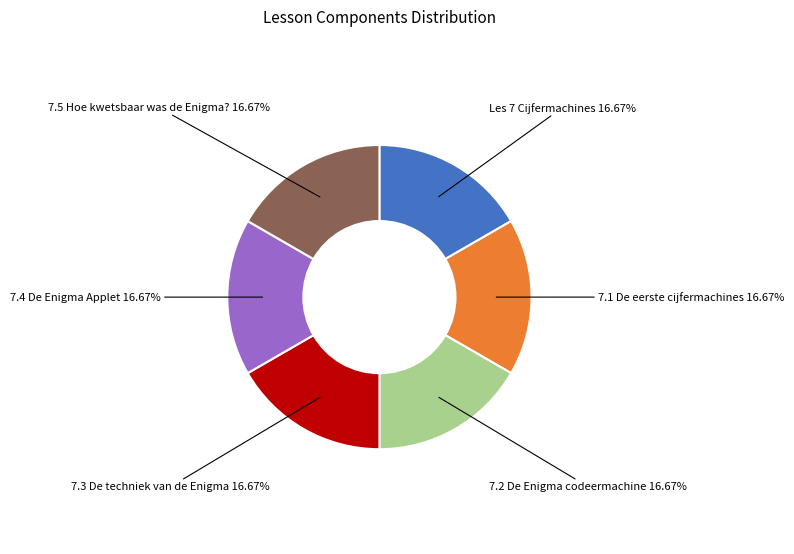

Is there any slice that represents more than half of the pie?

No